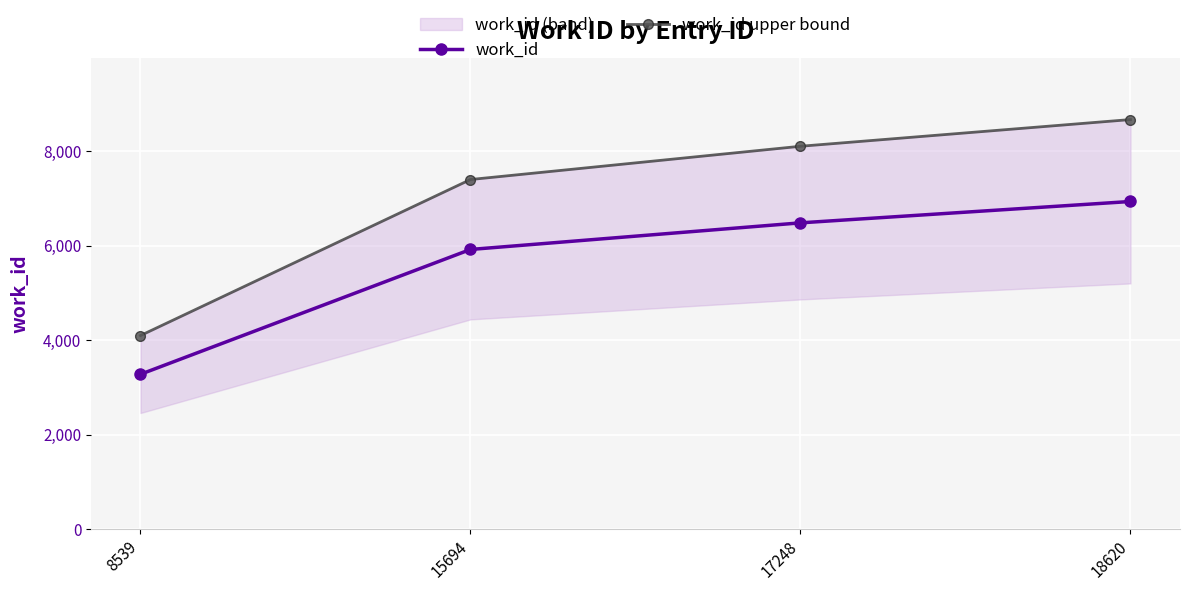

Read the work_id value at 8539.

3278